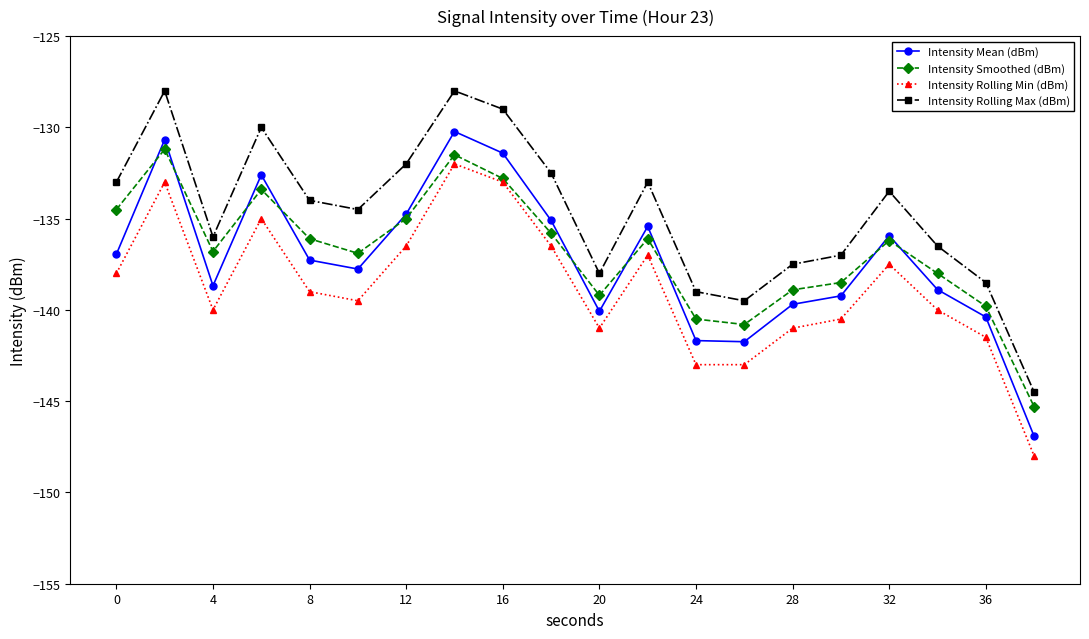

True or false: Intensity Smoothed (dBm) and Intensity Rolling Max (dBm) intersect in this chart.

False